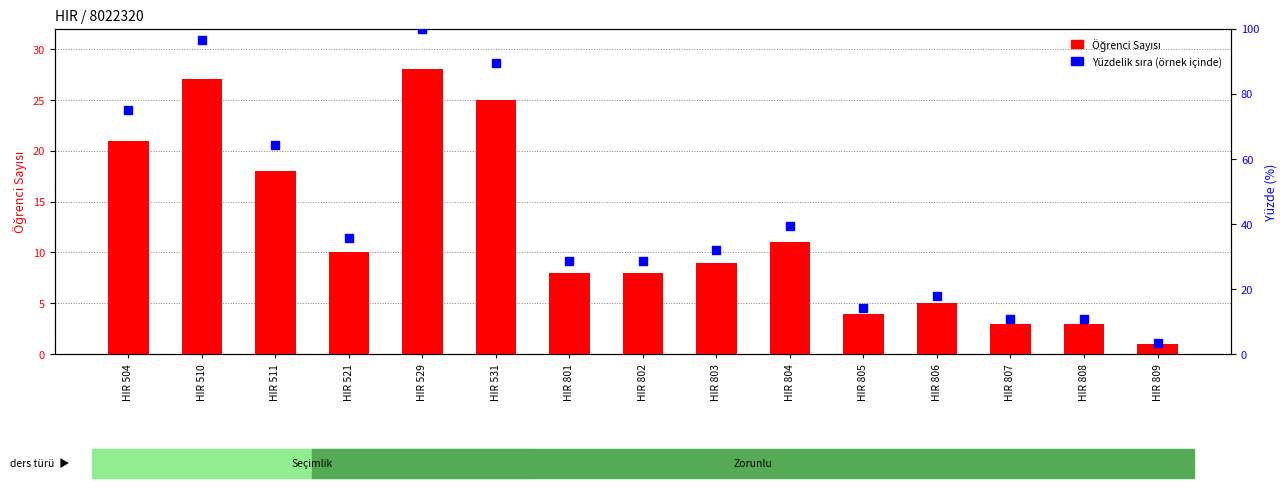

What are all the series names shown in the legend?

Öğrenci Sayısı, Yüzdelik sıra (örnek içinde)